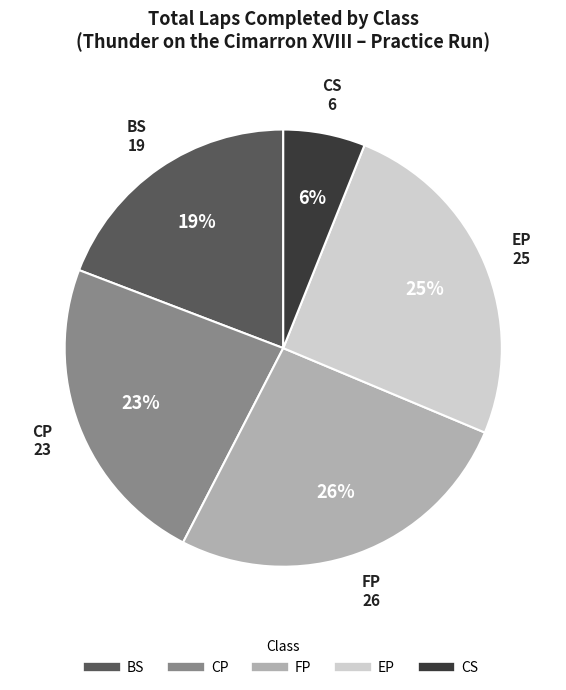

Is there a majority slice in this chart?

No